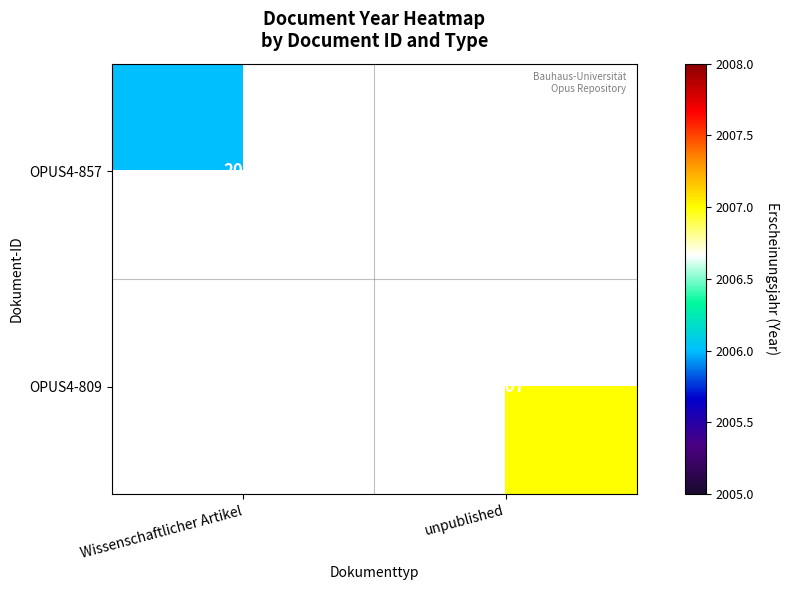

The OPUS4-857 series shows 2006 at Wissenschaftlicher Artikel. True or false?

True